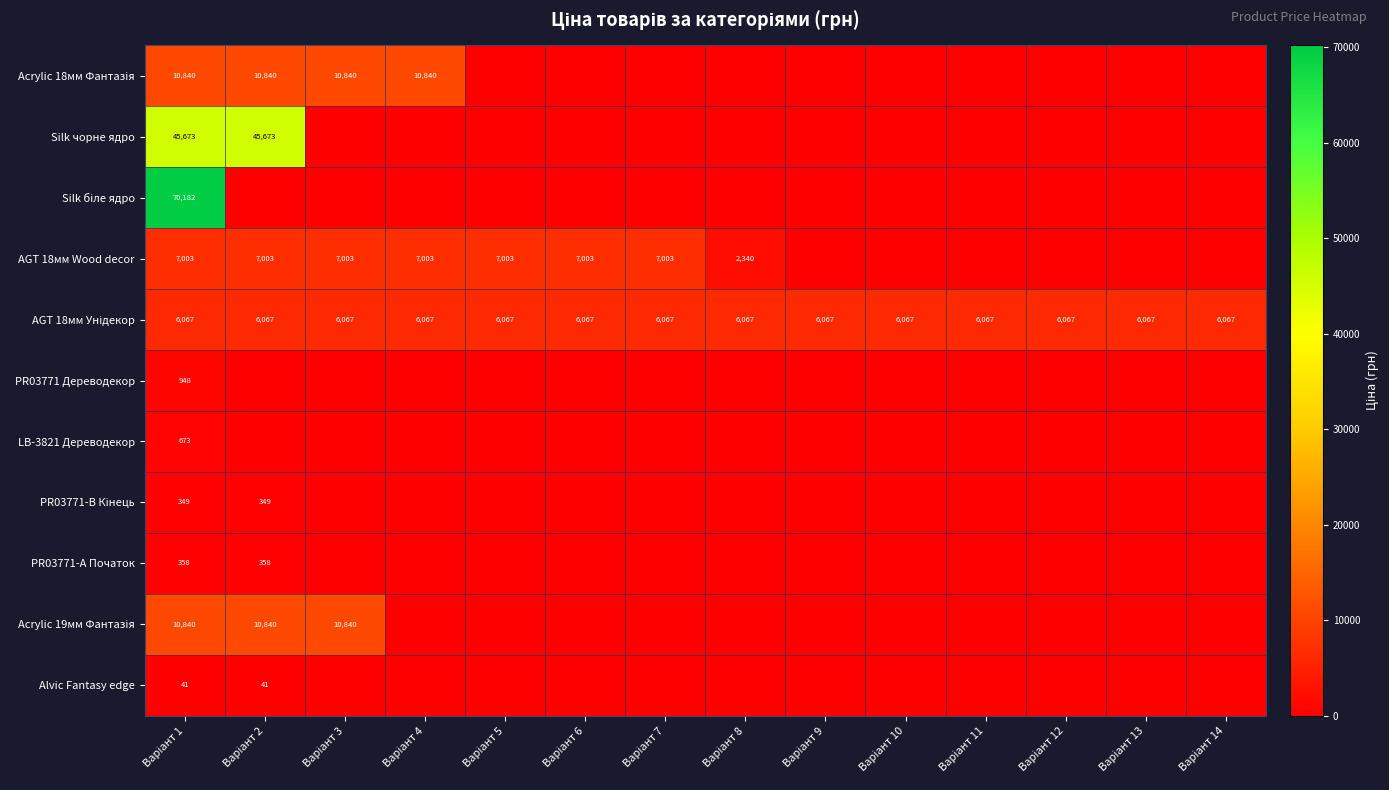

What is the sum of all PR03771-B Кінець values?

697.3